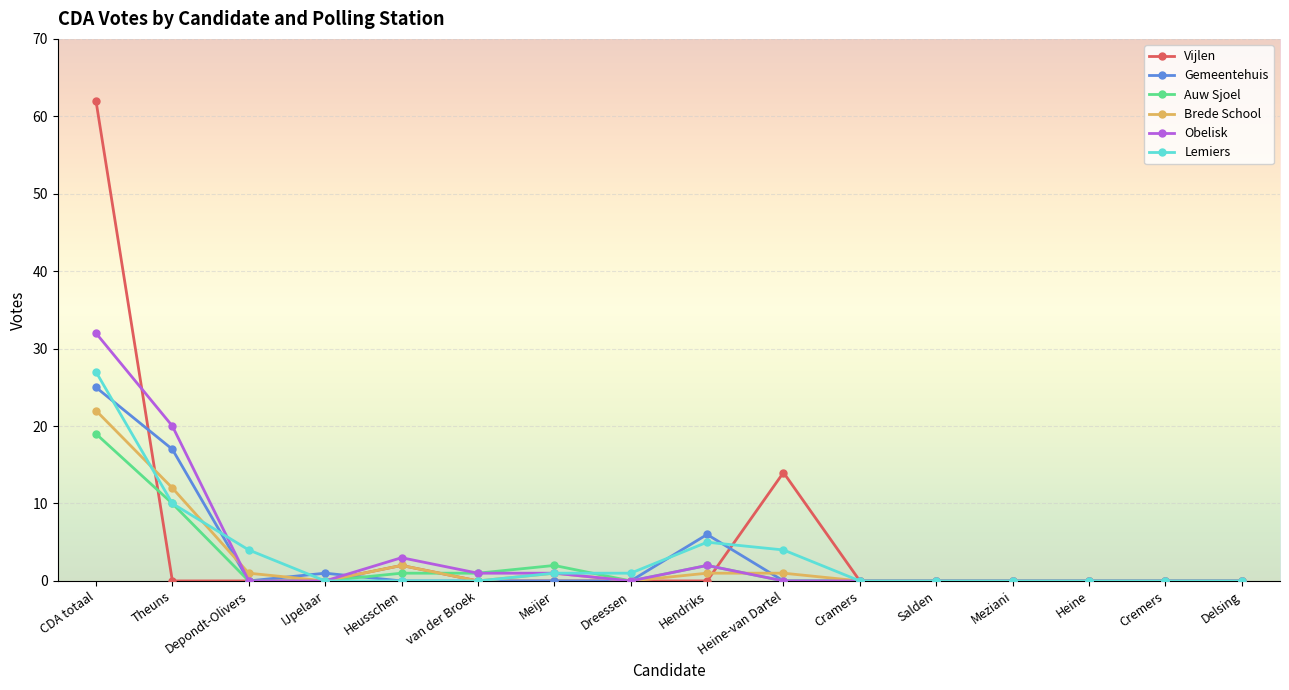

Reading right to left, what are all the values shown in this chart?

Vijlen: 0	0	0	0	0	0	14	0	0	0	0	2	0	0	0	62
Gemeentehuis: 0	0	0	0	0	0	0	6	0	0	0	0	1	0	17	25
Auw Sjoel: 0	0	0	0	0	0	0	2	0	2	1	1	0	0	10	19
Brede School: 0	0	0	0	0	0	1	1	0	1	0	2	0	1	12	22
Obelisk: 0	0	0	0	0	0	0	2	0	1	1	3	0	0	20	32
Lemiers: 0	0	0	0	0	0	4	5	1	1	0	0	0	4	10	27